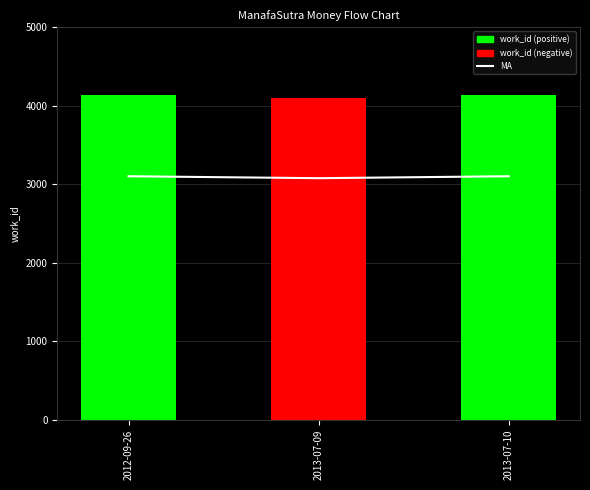

What is the sum of the values at 2013-07-10 and 2013-07-09?

6179.2